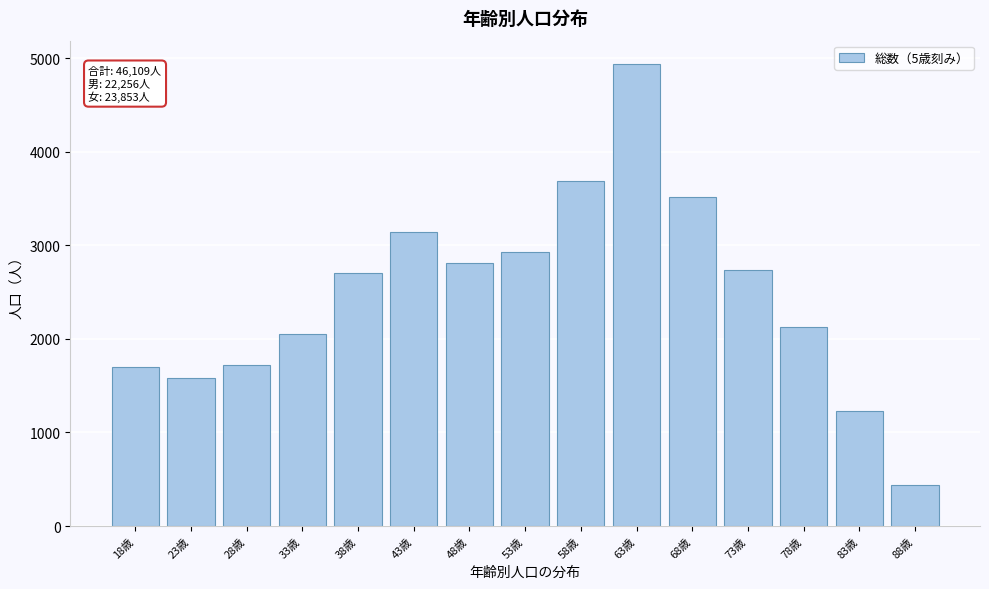

Reading left to right, what are all the values shown in this chart?

1695	1577	1719	2051	2699	3139	2812	2924	3690	4940	3518	2731	2132	1229	439